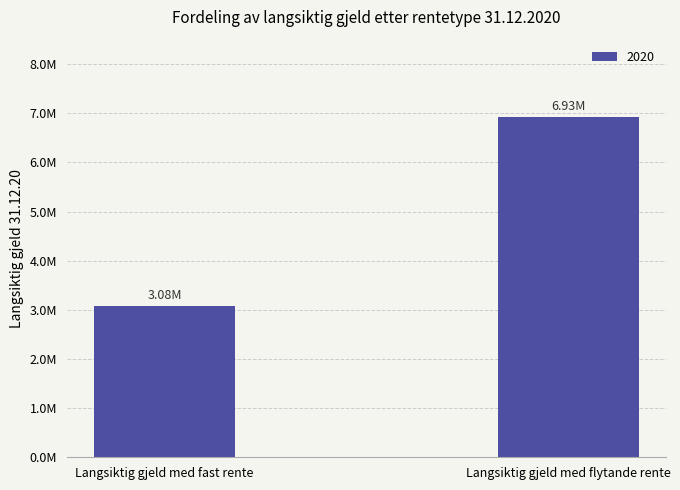

Are the bars horizontal?

No